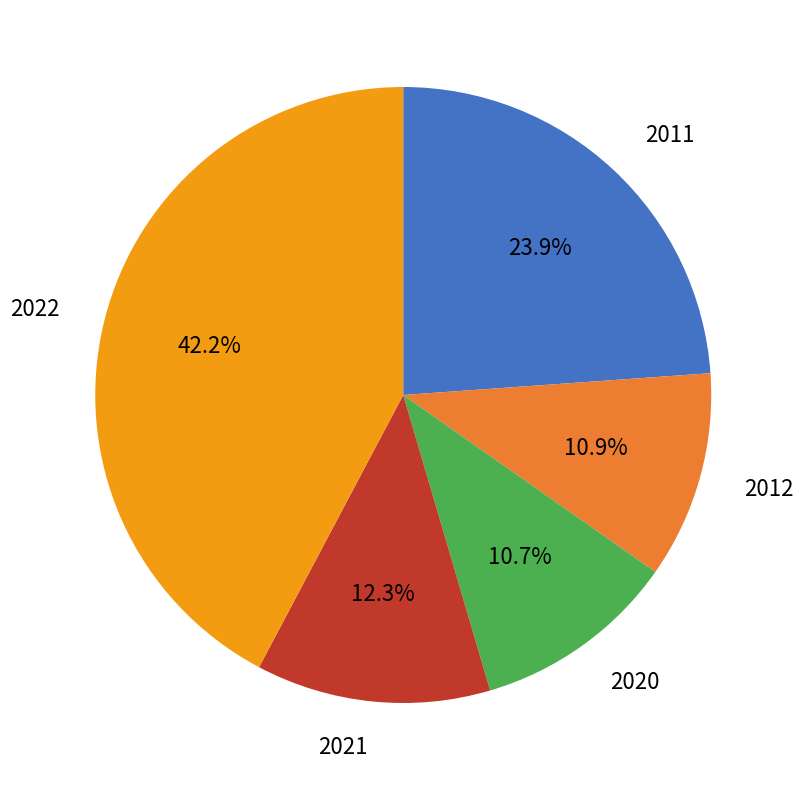

Is there any slice that represents more than half of the pie?

No